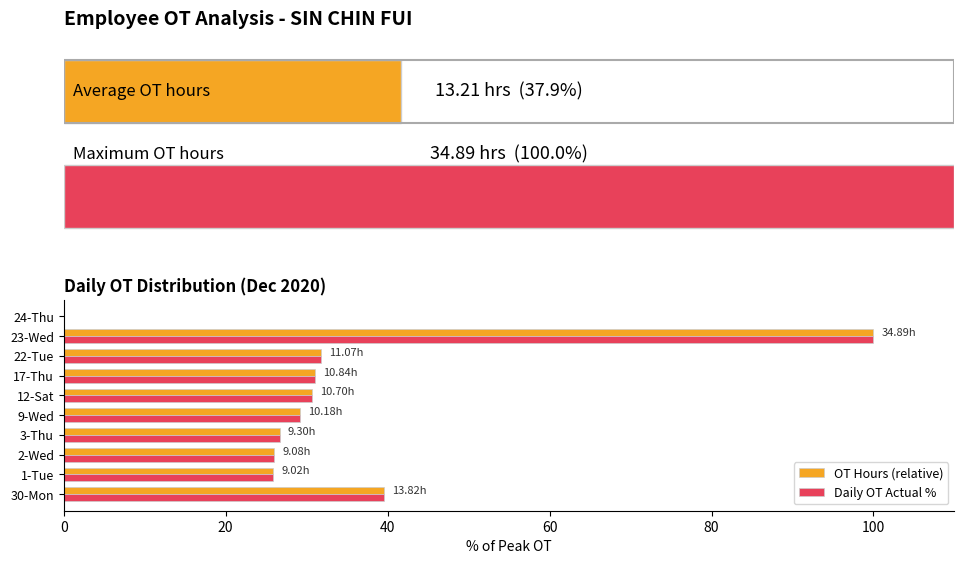

Are the bars horizontal?

Yes